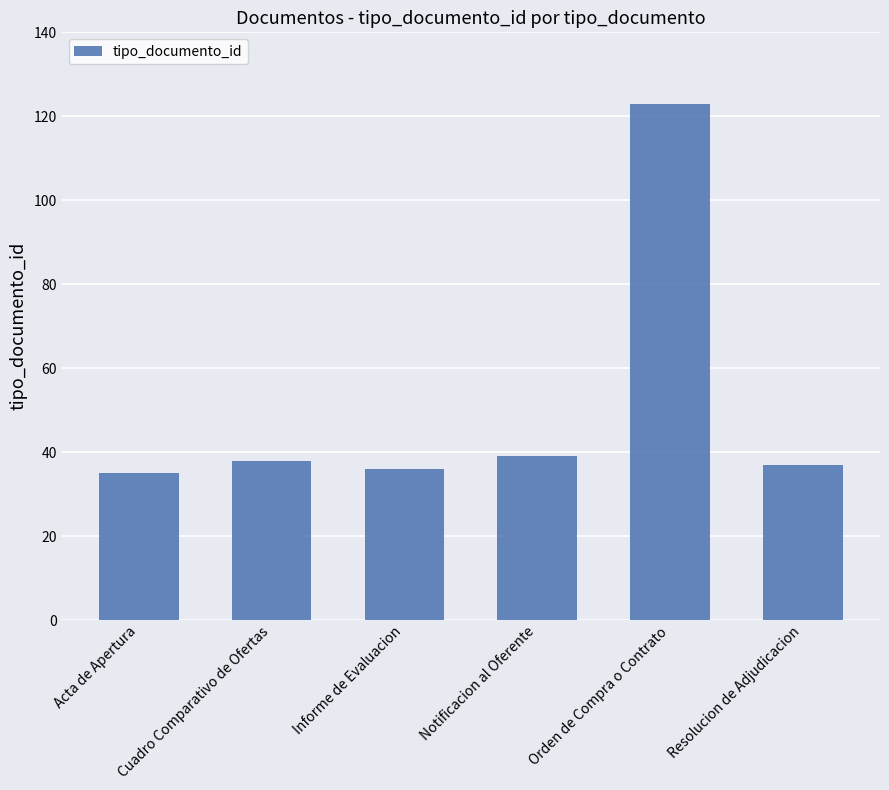

Reading left to right, list all the values displayed in this chart.

Acta de Apertura=35	Cuadro Comparativo de Ofertas=38	Informe de Evaluacion=36	Notificacion al Oferente=39	Orden de Compra o Contrato=123	Resolucion de Adjudicacion=37